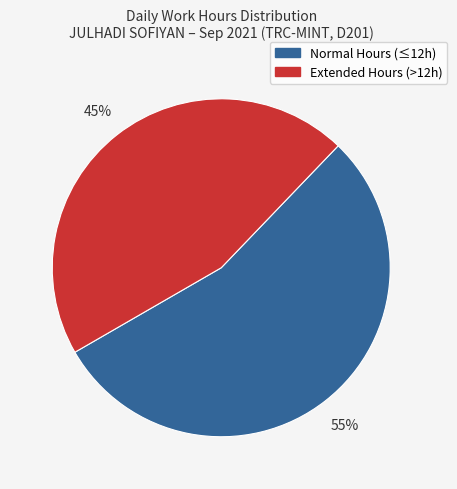

To the nearest percent, what is the average slice percentage?

50%